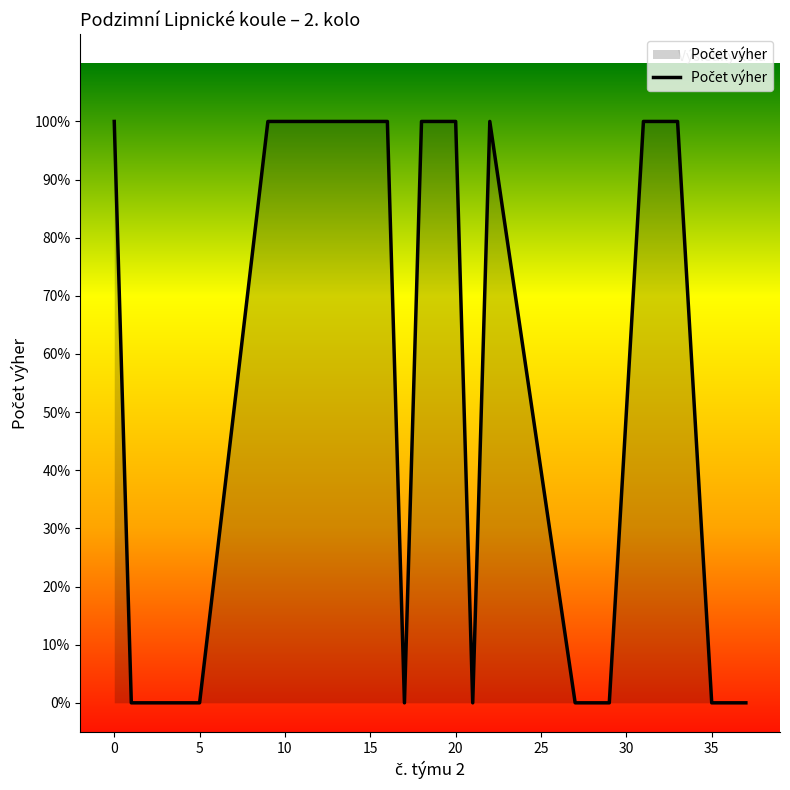

Is this an area chart (filled region under the line)?

Yes